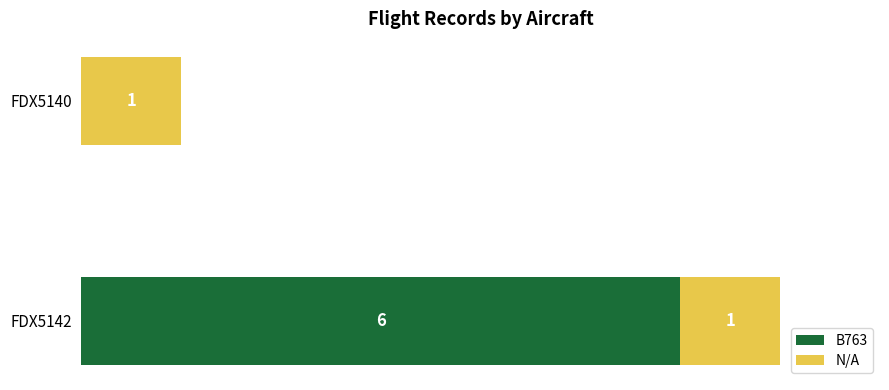

At which category is the sum across all series the highest?

FDX5142